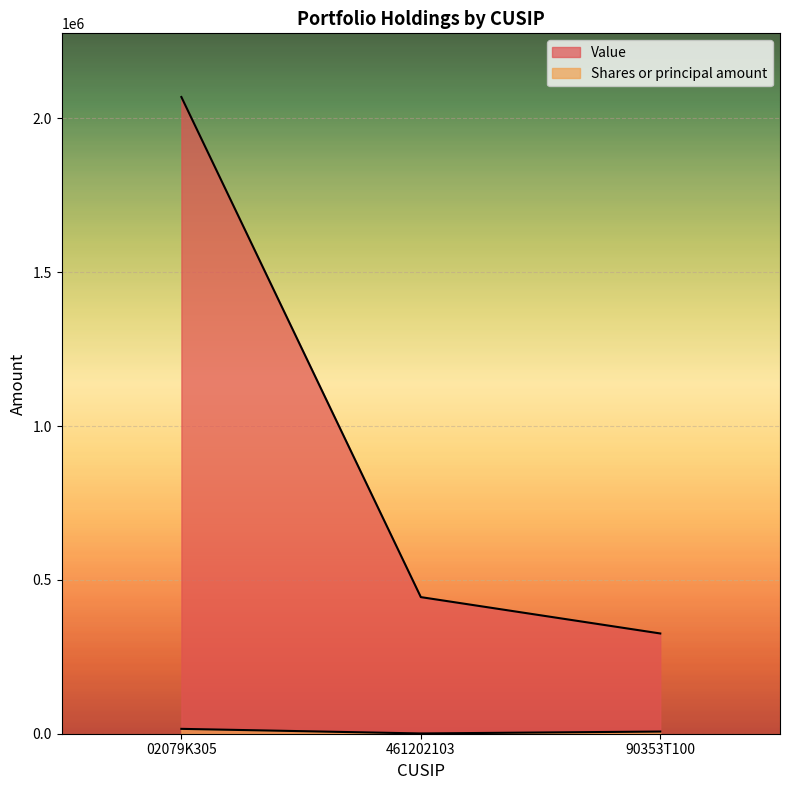

What is the label of the 3rd point from the right?

02079K305